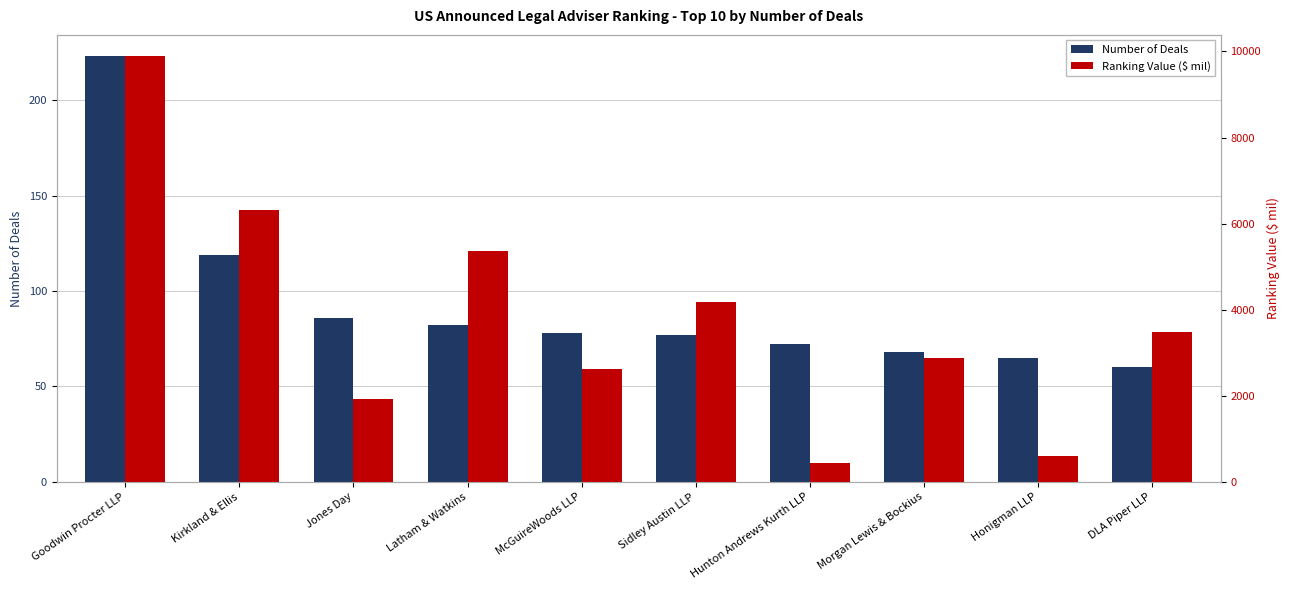

What is the smallest value displayed?

60.0